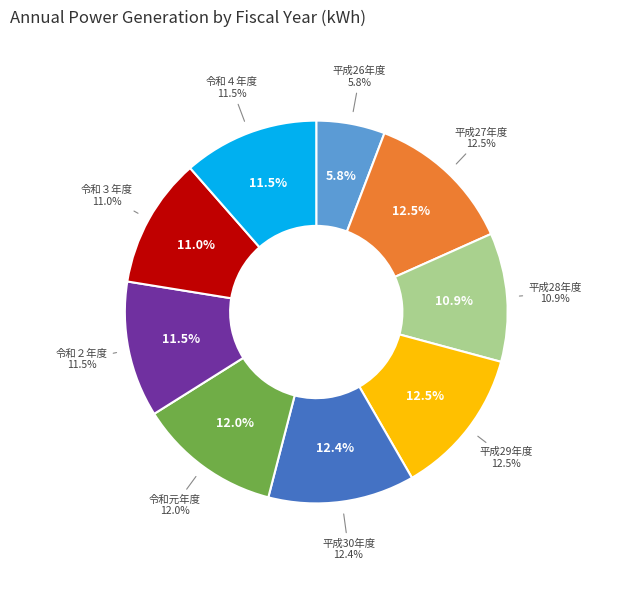

To the nearest percent, what percentage of the pie is 令和３年度?

11%